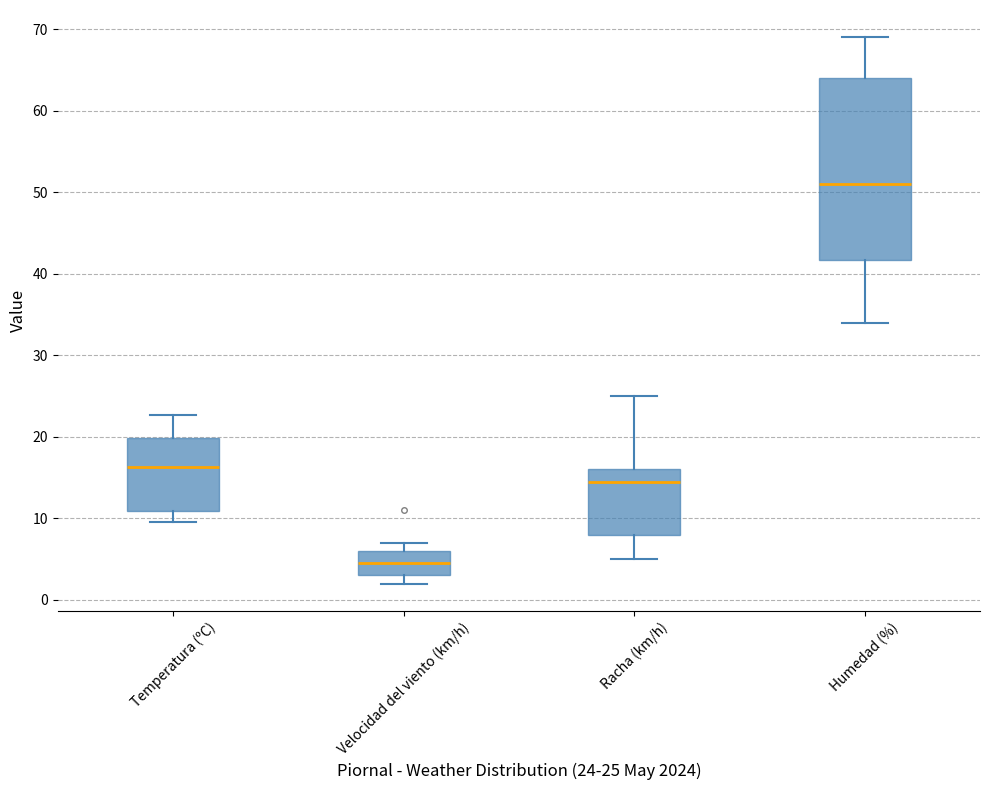

Reading left to right, read every box against the y-axis: the position of its median line, the range the box covers, and the ends of its whiskers. The values are not printed on the chart, so give them approximately, as read against the axis.

Temperatura (ºC): median 16, box 11 to 20, whiskers 10 to 23
Velocidad del viento (km/h): median 5, box 3 to 6, whiskers 2 to 7
Racha (km/h): median 15, box 8 to 16, whiskers 5 to 25
Humedad (%): median 51, box 42 to 64, whiskers 34 to 69